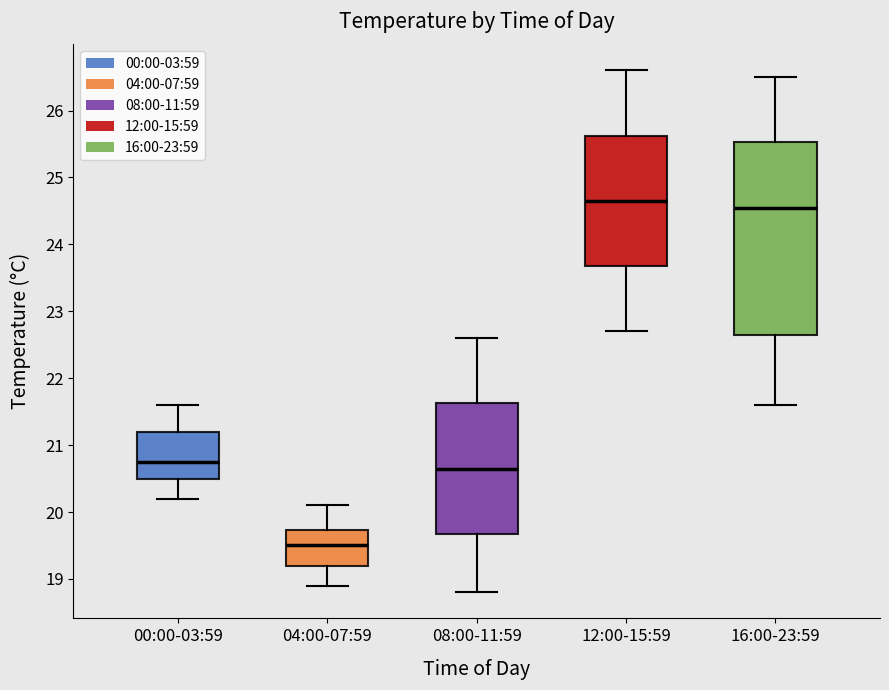

Reading left to right, transcribe this box plot: for each box, give where its median line is, the range the box spans, and where its two whiskers end, as read against the y-axis. The values are not printed on the chart, so give them approximately, as read against the axis.

00:00-03:59: median 20.8, box 20.5 to 21.2, whiskers 20.2 to 21.6
04:00-07:59: median 19.5, box 19.2 to 19.7, whiskers 18.9 to 20.1
08:00-11:59: median 20.7, box 19.7 to 21.6, whiskers 18.8 to 22.6
12:00-15:59: median 24.7, box 23.7 to 25.6, whiskers 22.7 to 26.6
16:00-23:59: median 24.6, box 22.7 to 25.5, whiskers 21.6 to 26.5